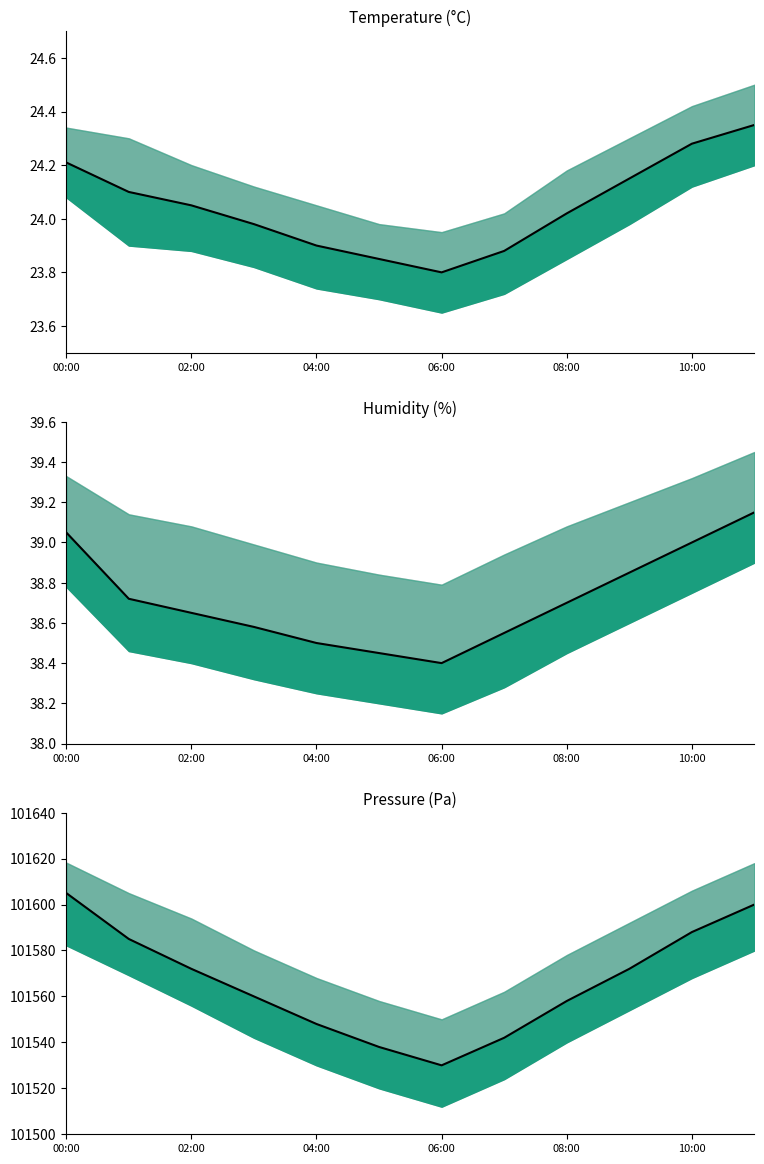

What is the value of the pressure_mean point at the 6th from the left?

101538.0